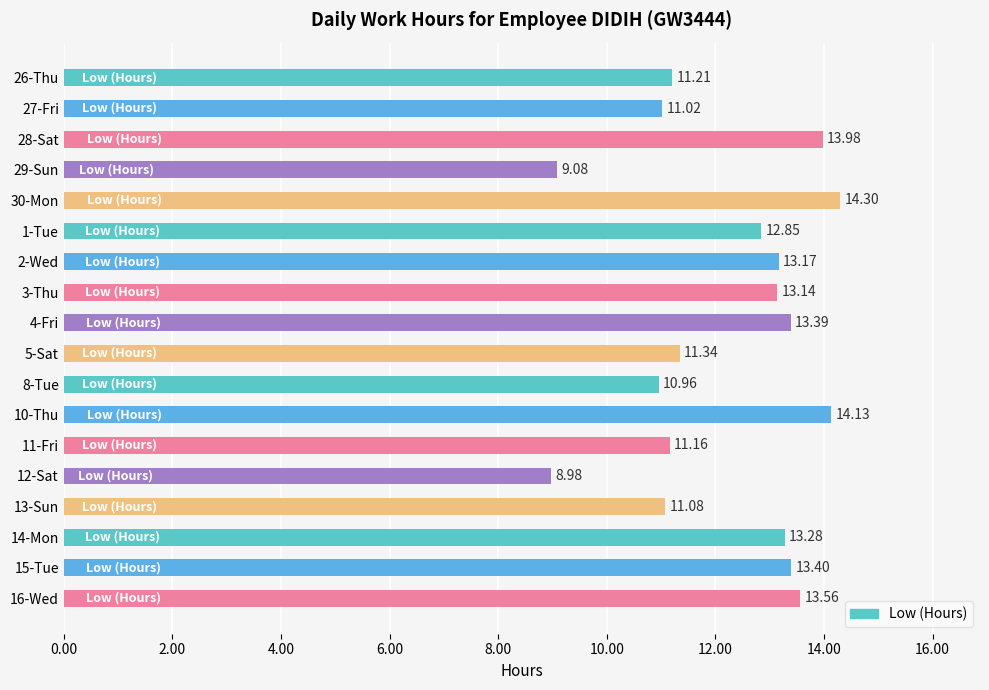

What is the change in value from 27-Fri to 3-Thu?

+2.1